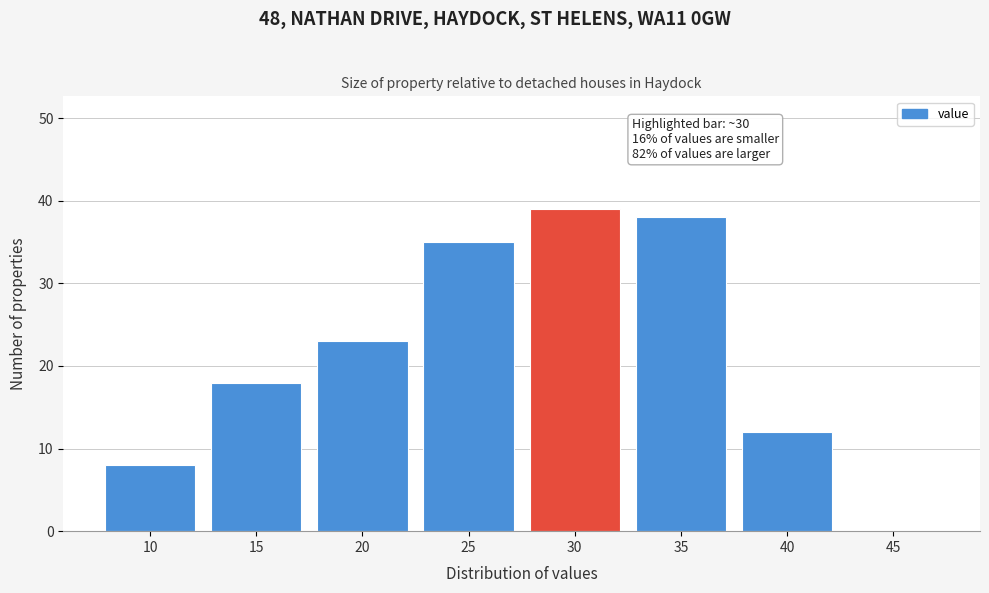

Reading left to right, list all the values displayed in this chart.

10=8	15=18	20=23	25=35	30=39	35=38	40=12	45=0